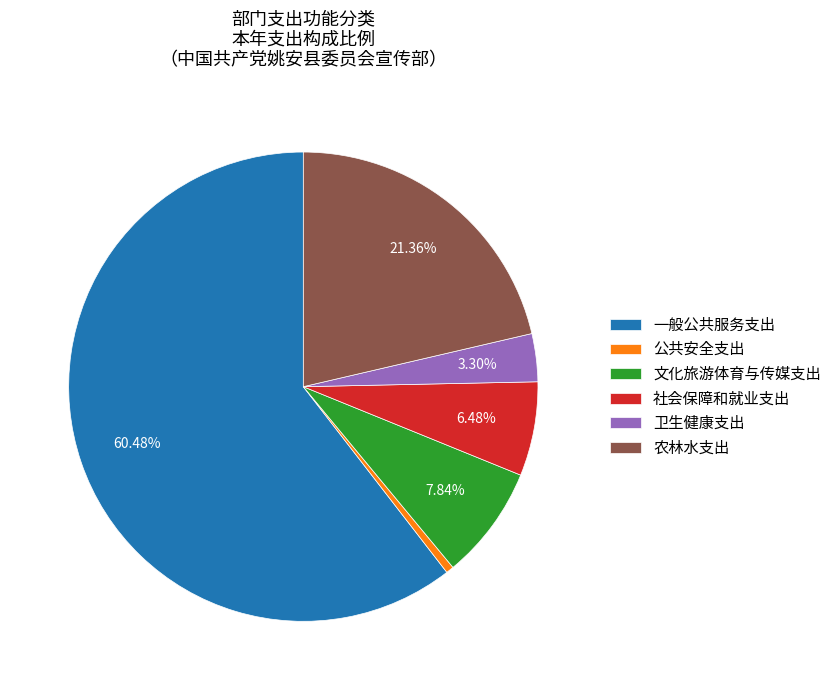

Which has a higher value, 一般公共服务支出 or 文化旅游体育与传媒支出?

一般公共服务支出